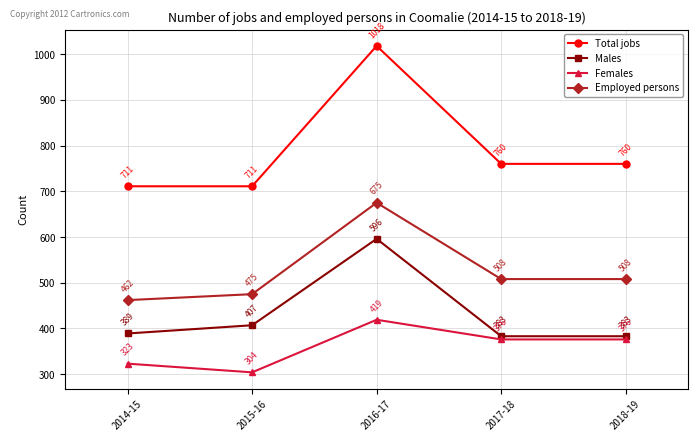

Count the Total jobs values in the range 711 to 760.

4